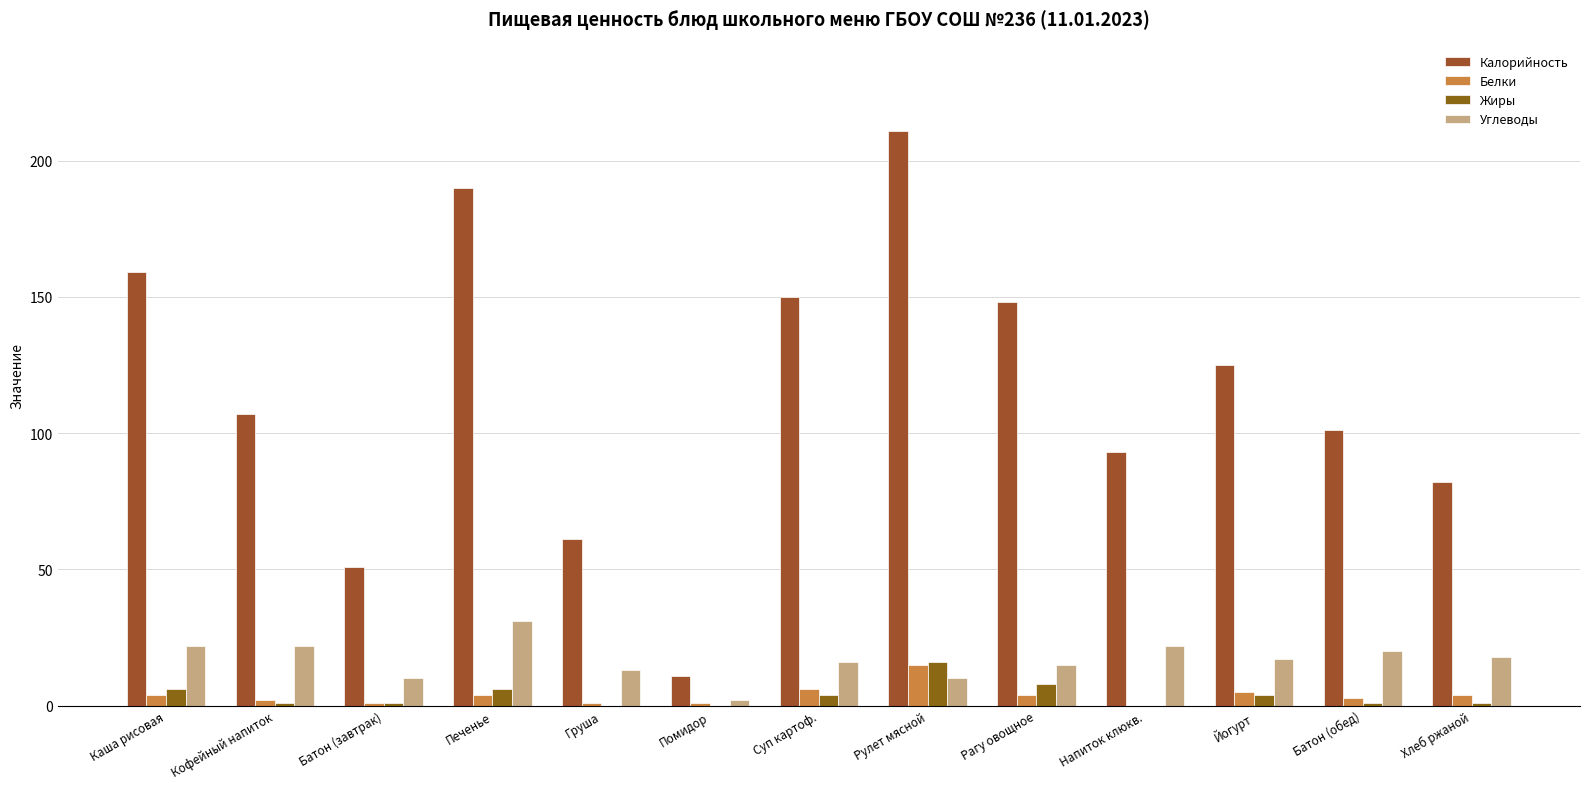

Which series has the largest total across all categories?

Калорийность